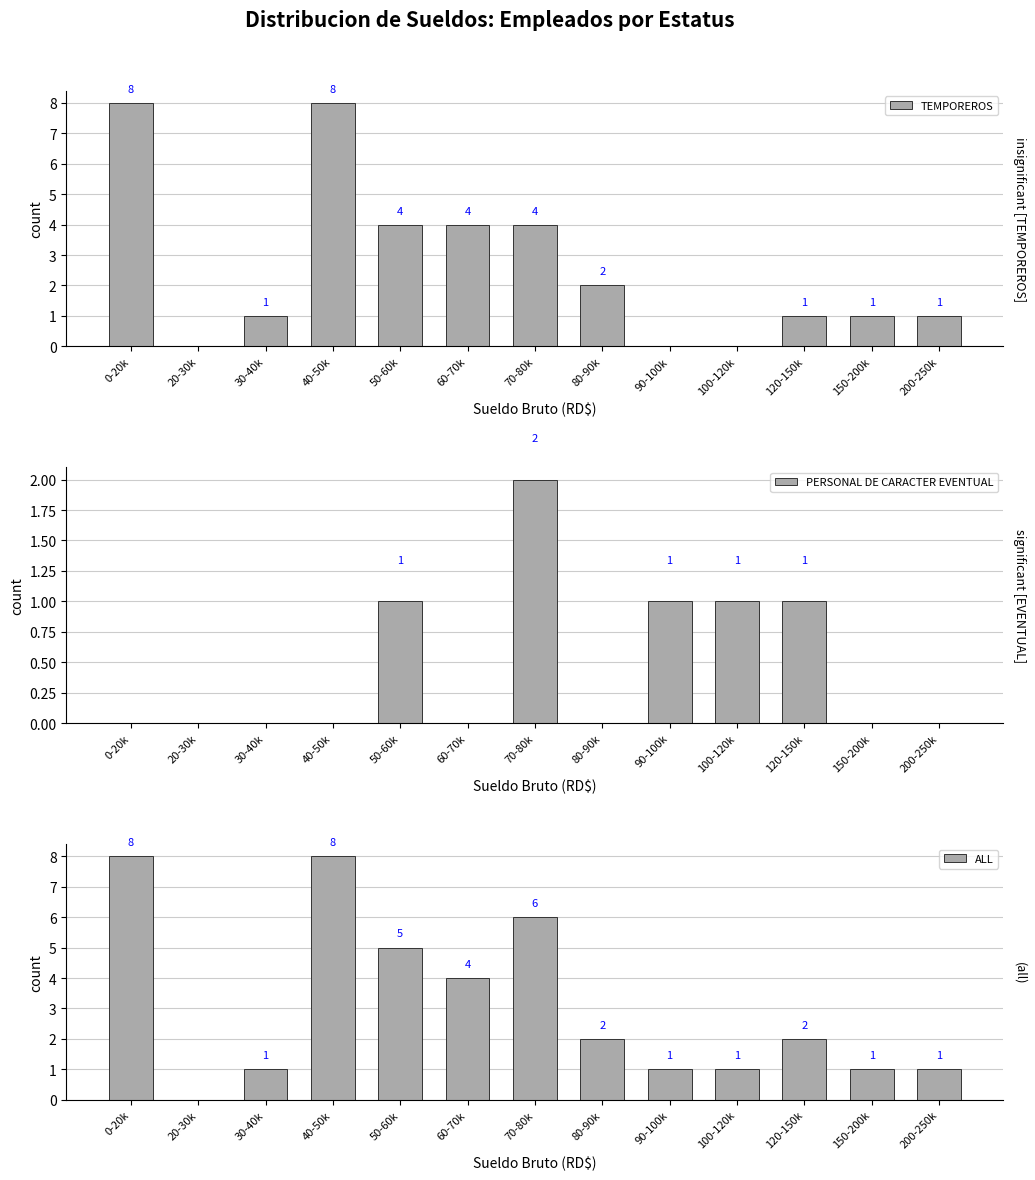

Which series has the largest total across all categories?

ALL